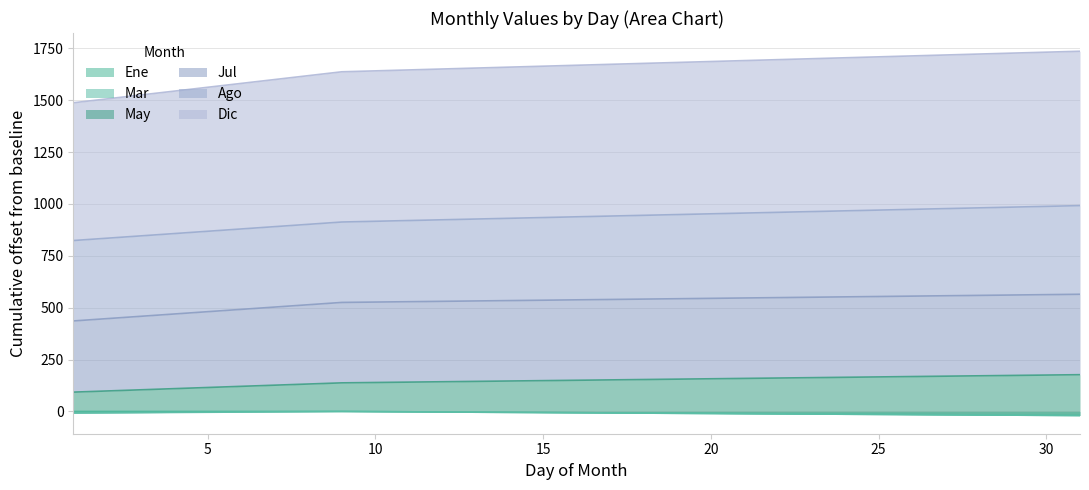

What is the value of the May point at the 5th from the left?

868.4